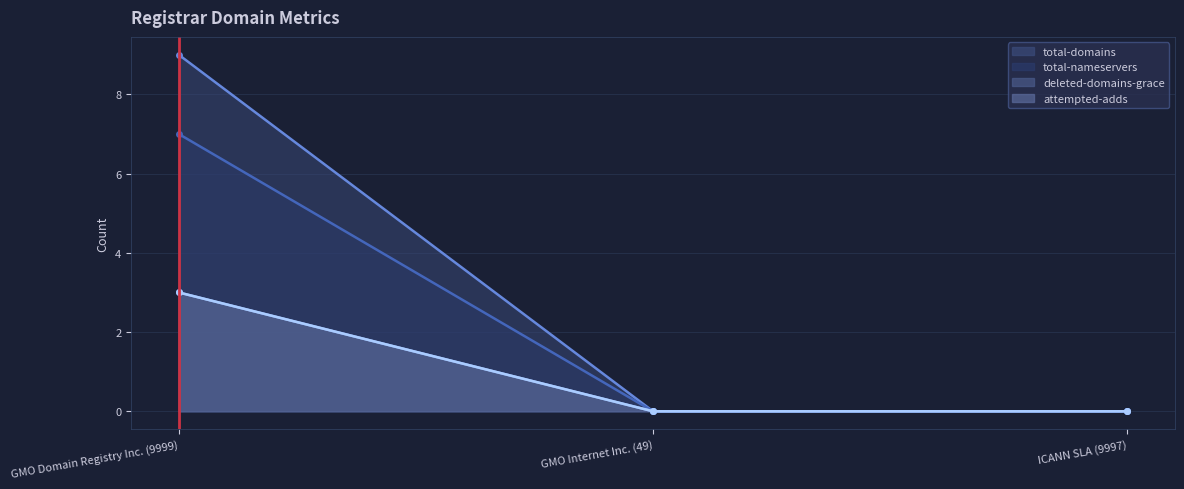

At which category is the sum across all series the highest?

GMO Domain Registry Inc. (9999)